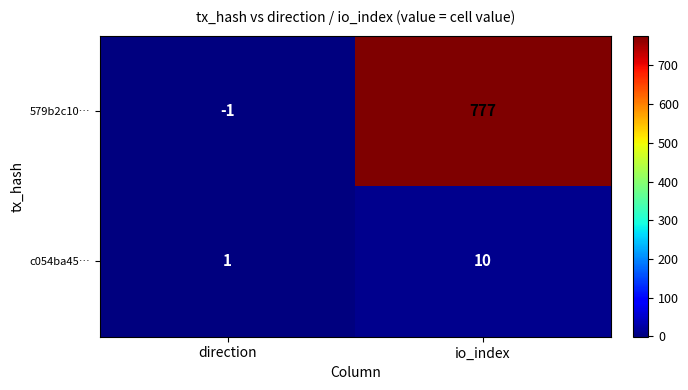

At how many categories does at least one series exceed 325?

1